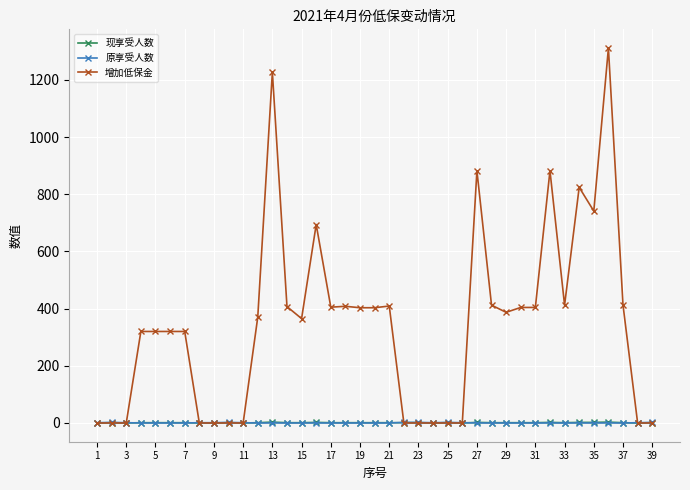

How many lines are shown in the chart?

3